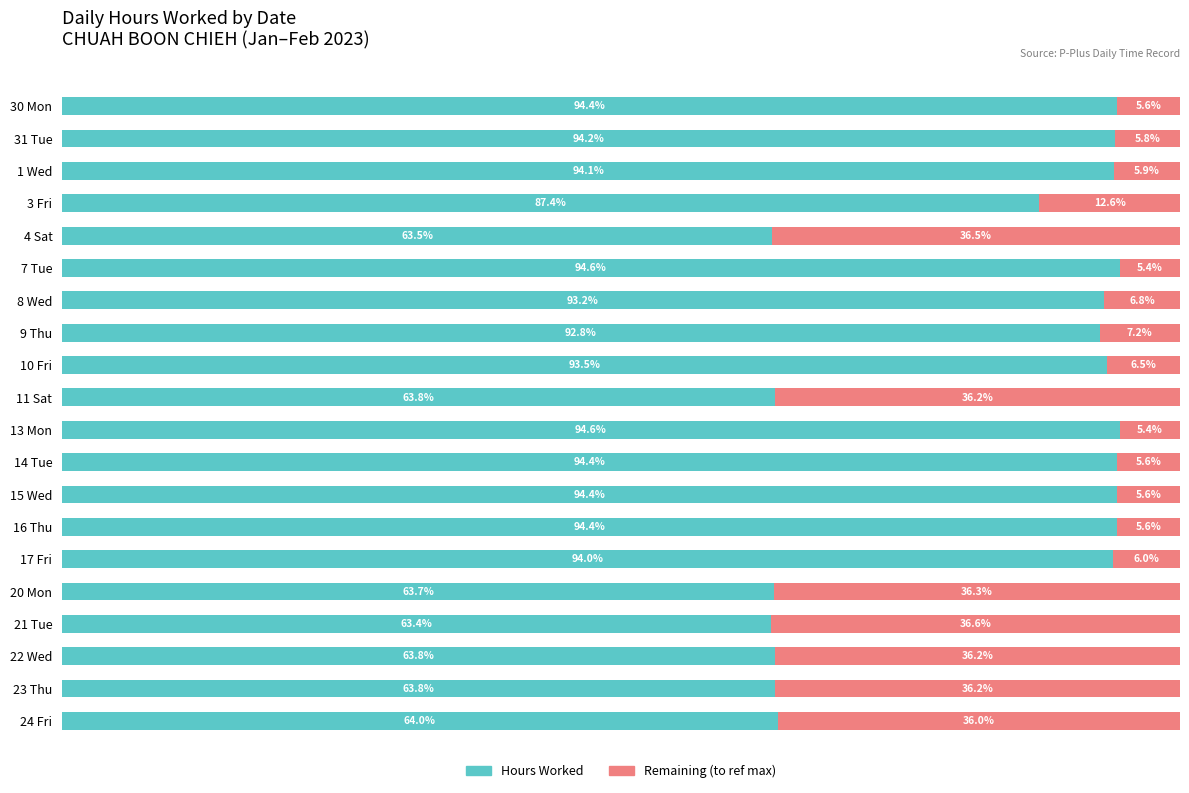

At which label is Hours Worked closest to 79?

3 Fri